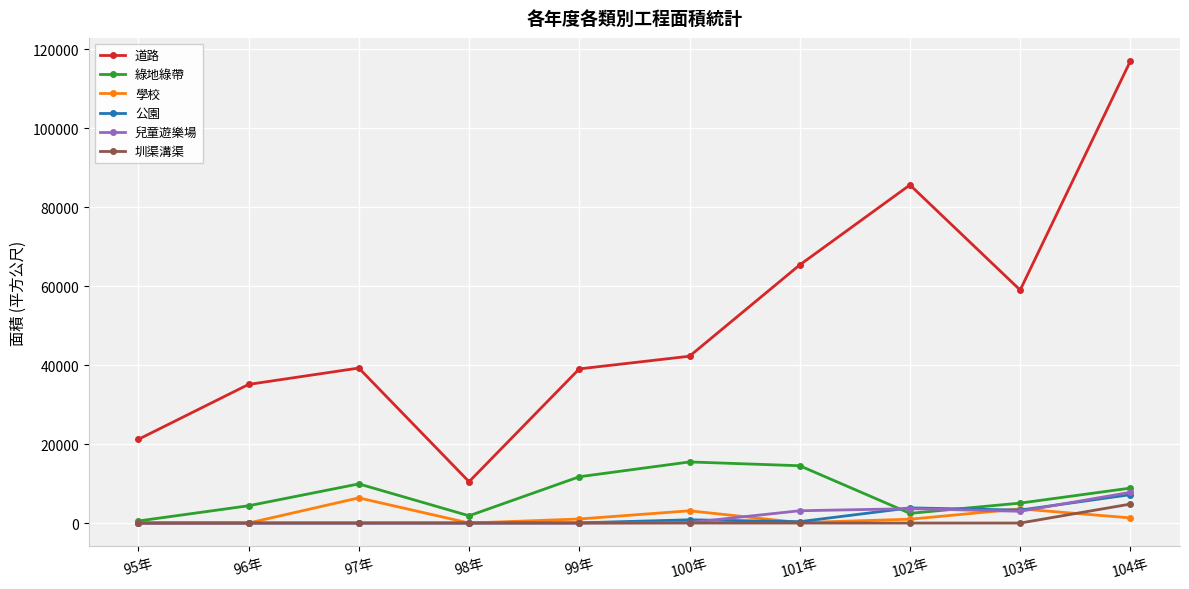

What are all the series names shown in the legend?

道路, 綠地綠帶, 學校, 公園, 兒童遊樂場, 圳渠溝渠